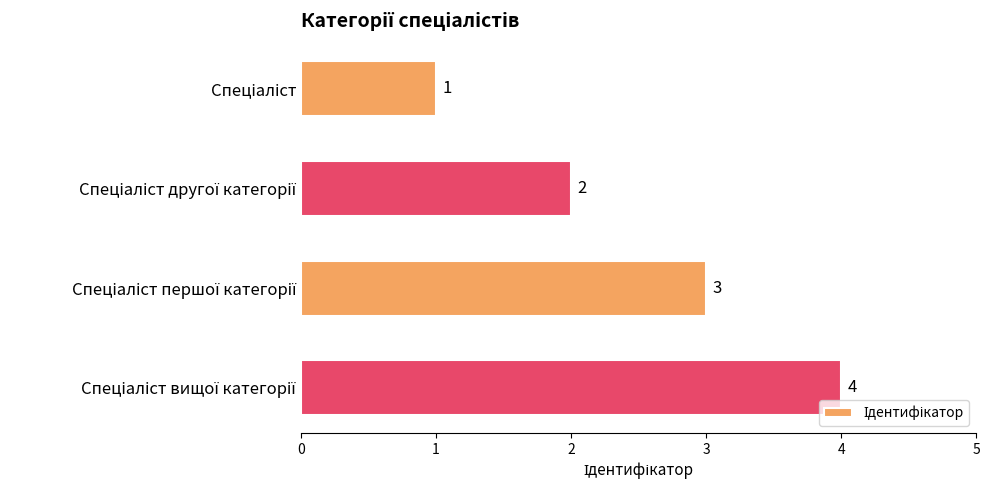

What is the maximum value shown in the chart?

4